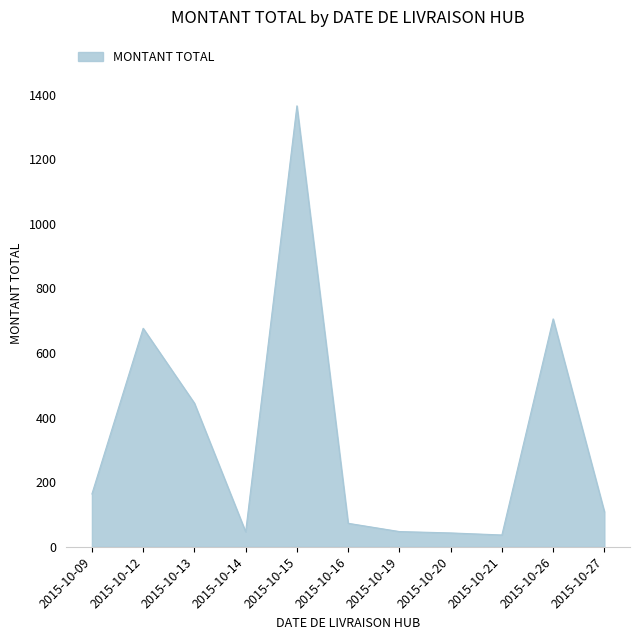

Does the chart display data point markers on the line(s)?

No